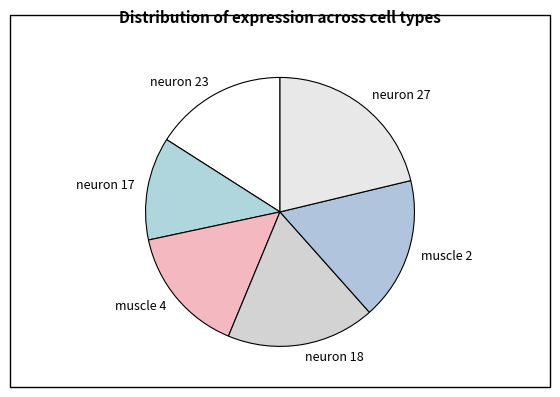

Which slice is the largest?

neuron 27